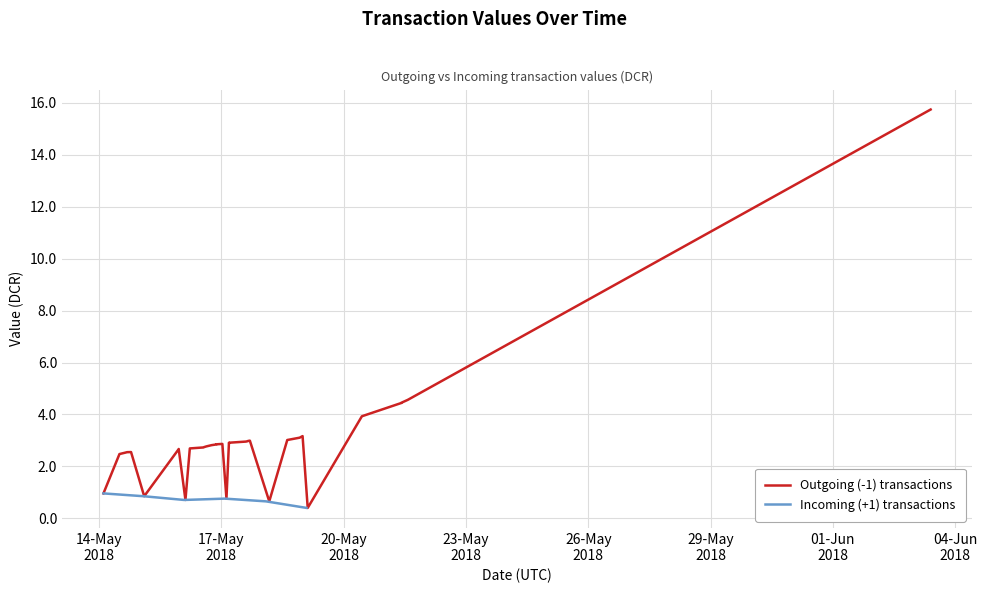

Reading right to left, transcribe all the data shown in this chart.

Outgoing (-1) transactions: 15.7	4.6	4.5	4.4	3.9	0.4	3.2	3.1	3.0	0.7	3.0	3.0	3.0	3.0	2.9	2.9	0.8	2.9	2.9	2.9	2.8	2.8	2.8	2.7	2.7	2.7	0.7	2.7	2.7	0.9	2.6	2.5	2.5	2.5	1.0
Incoming (+1) transactions: 0.4	0.4	0.4	0.4	0.4	0.4	0.7	0.7	0.7	0.7	0.7	0.7	0.8	0.8	0.8	0.8	0.8	0.8	0.7	0.7	0.7	0.7	0.7	0.7	0.9	0.9	0.9	0.9	0.9	1.0	1.0	1.0	1.0	1.0	1.0